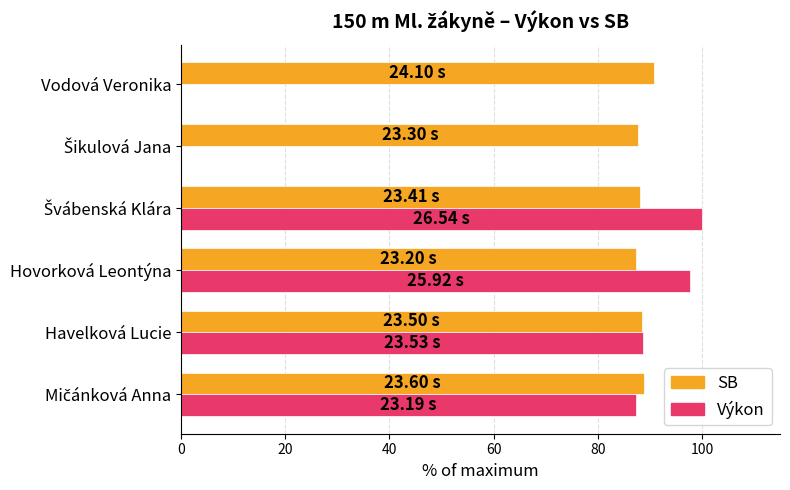

What is the sum of the Výkon values at Havelková Lucie and Hovorková Leontýna?

186.3